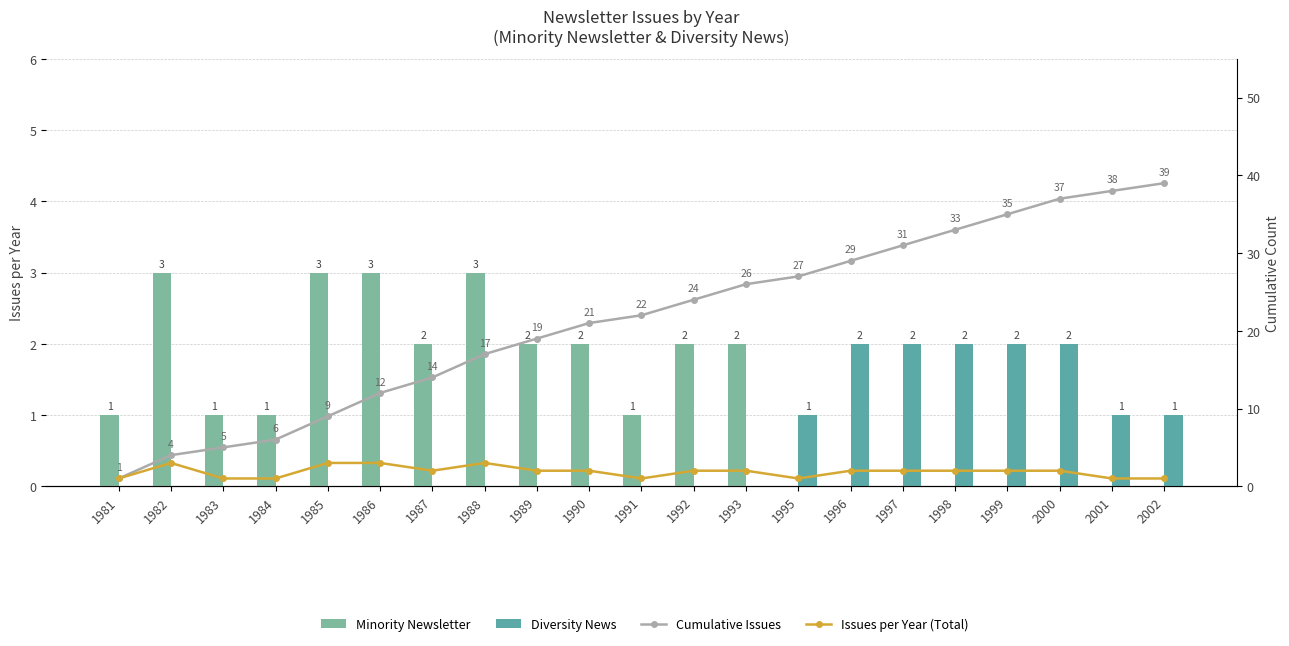

The Minority Newsletter series shows 3 at 1992. True or false?

False